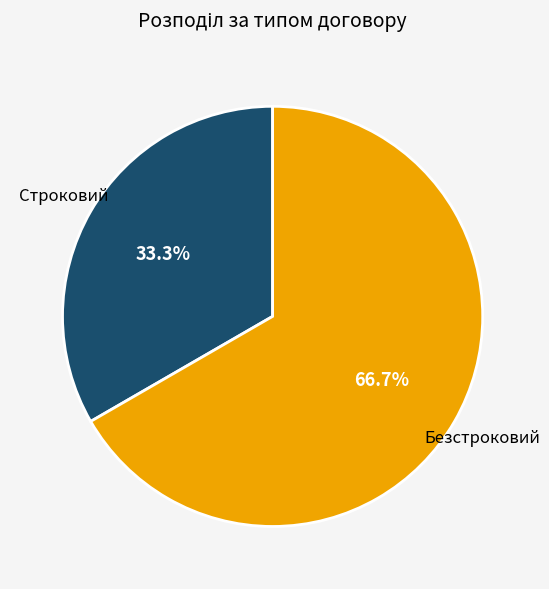

What is the total percentage of Строковий and Безстроковий?

100.0%